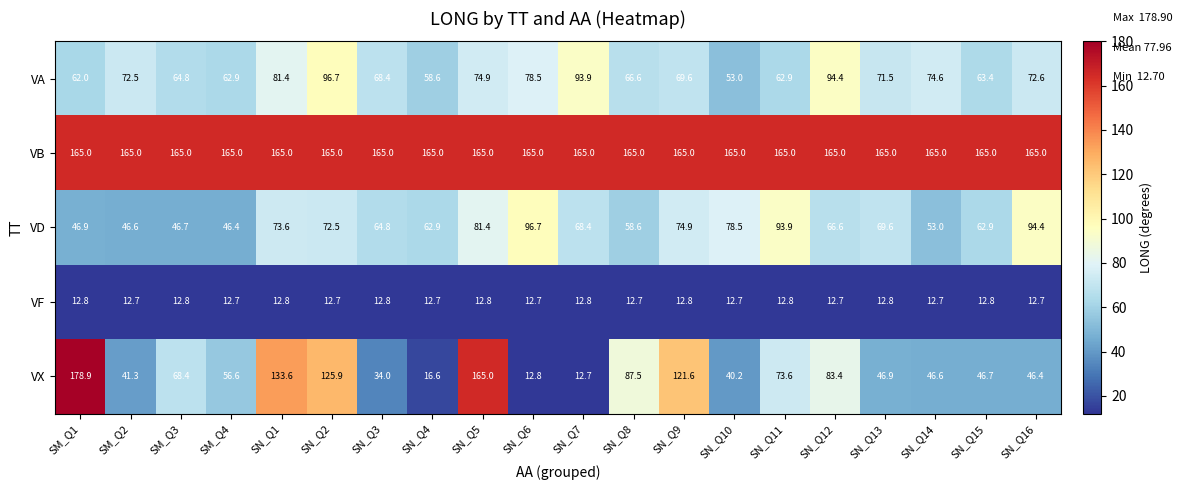

The value of VF at SN_Q4 is 20.1. True or false?

False